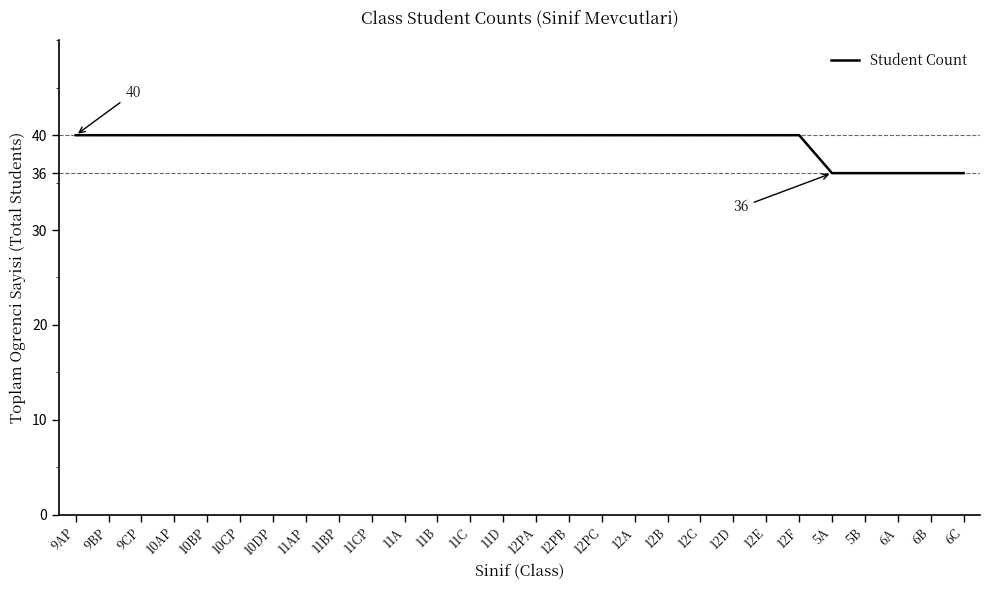

What is the difference between the maximum and minimum values?

4